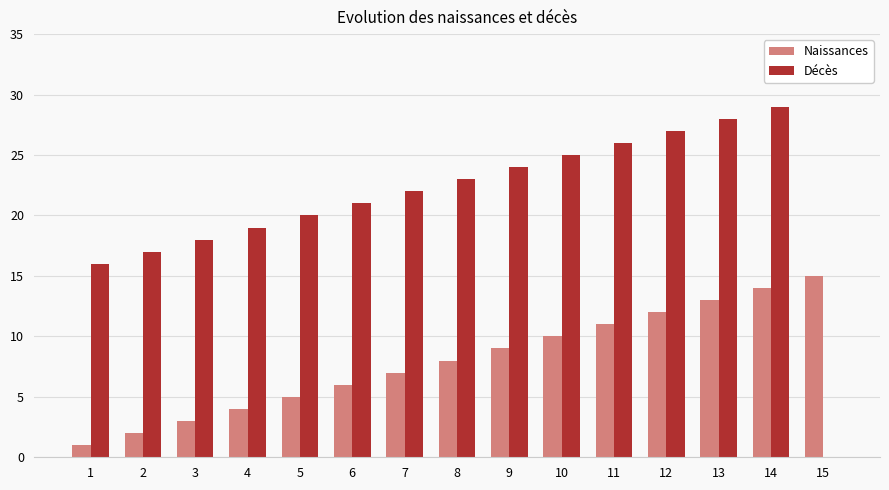

What is the average value of the Décès series?

21